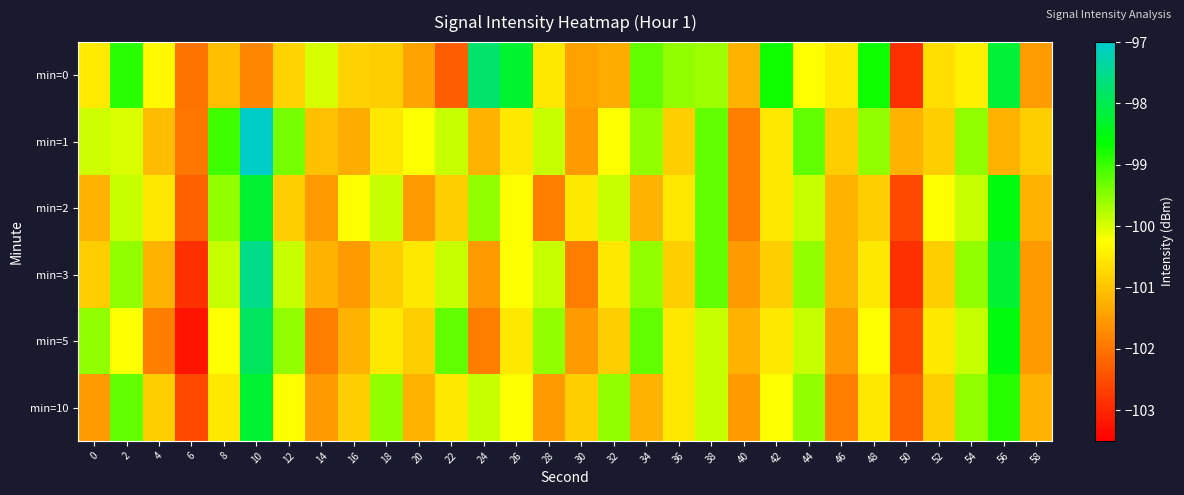

What is the total value across all series at 40?

-609.3